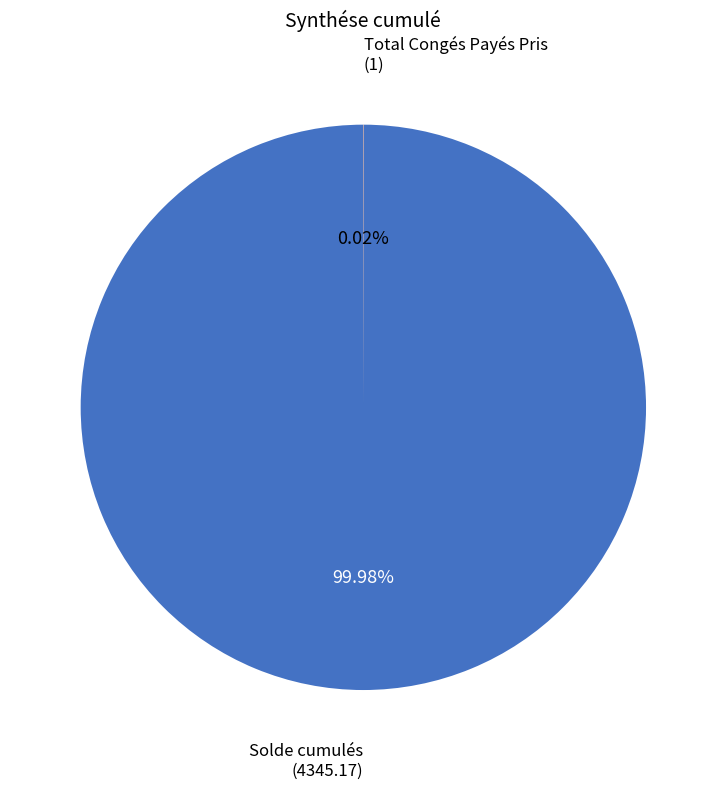

Is there a majority slice in this chart?

Yes